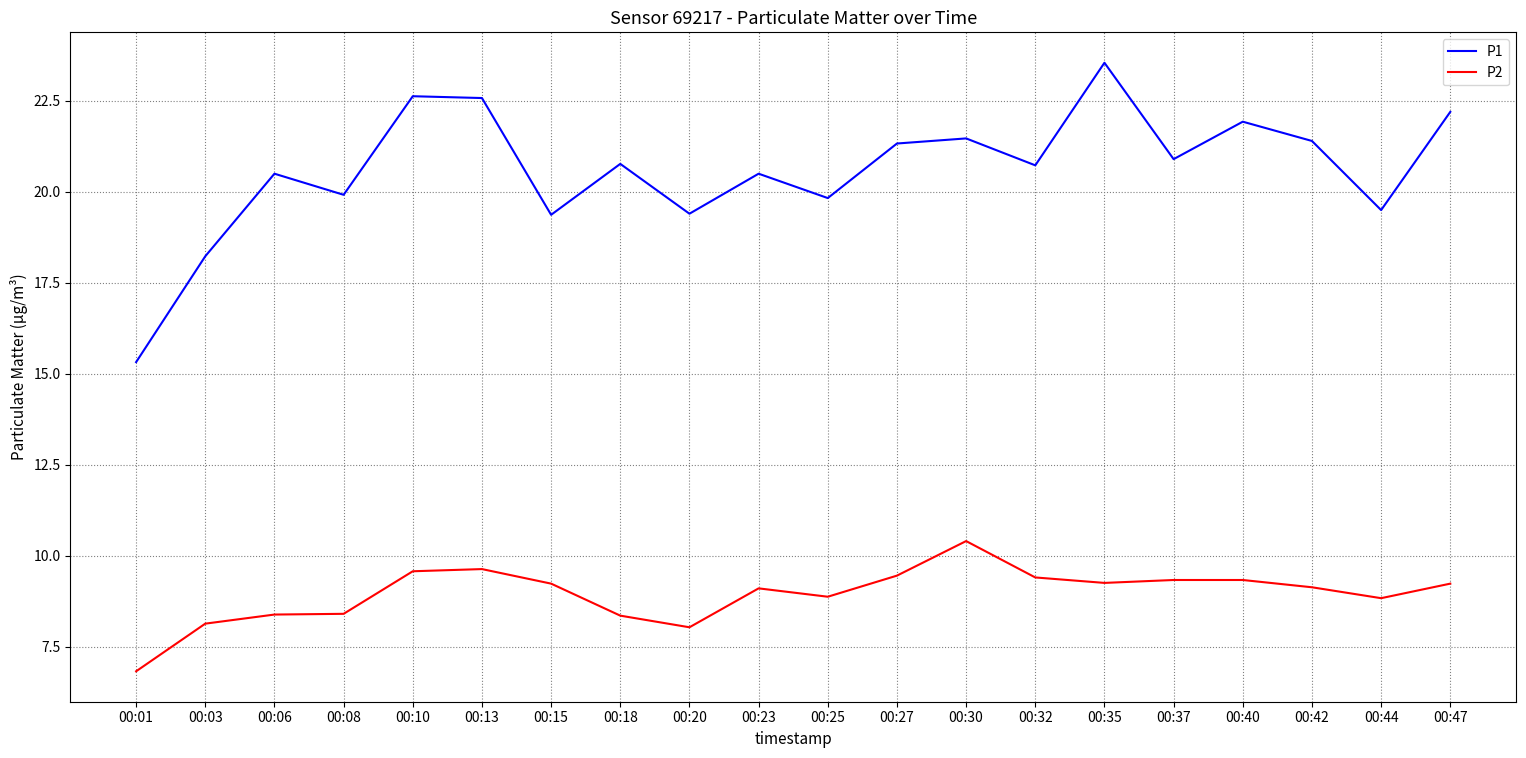

True or false: P1 and P2 cross at least once.

False